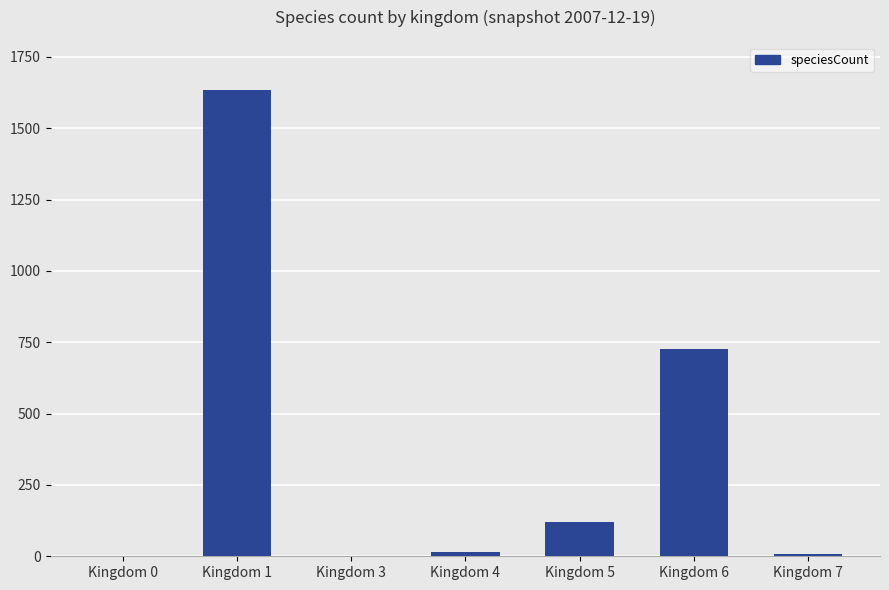

True or false: the data shows 1 at Kingdom 0.

True